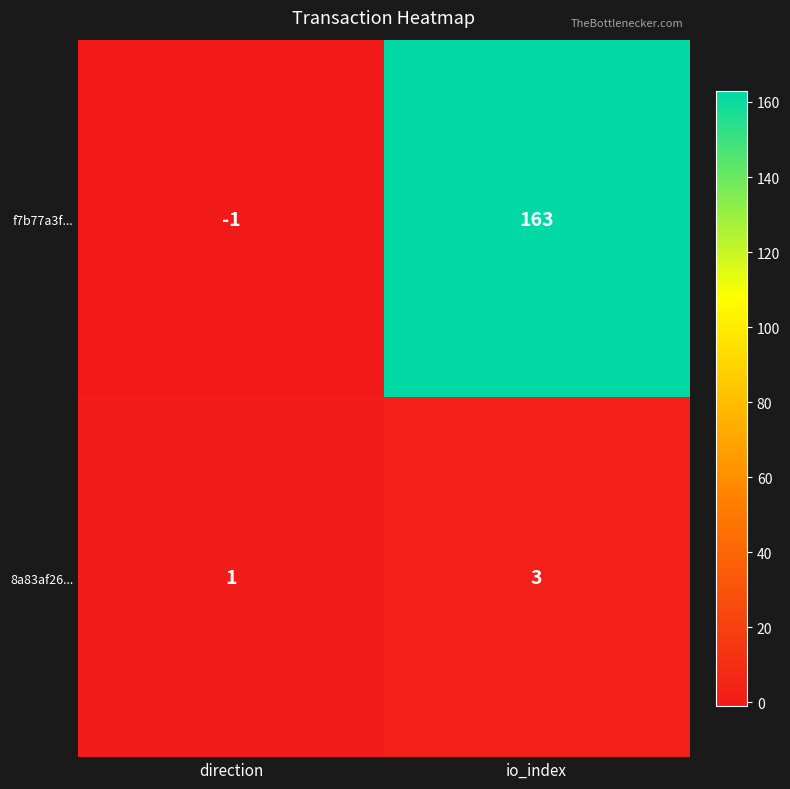

Which category has the highest value across all series?

io_index